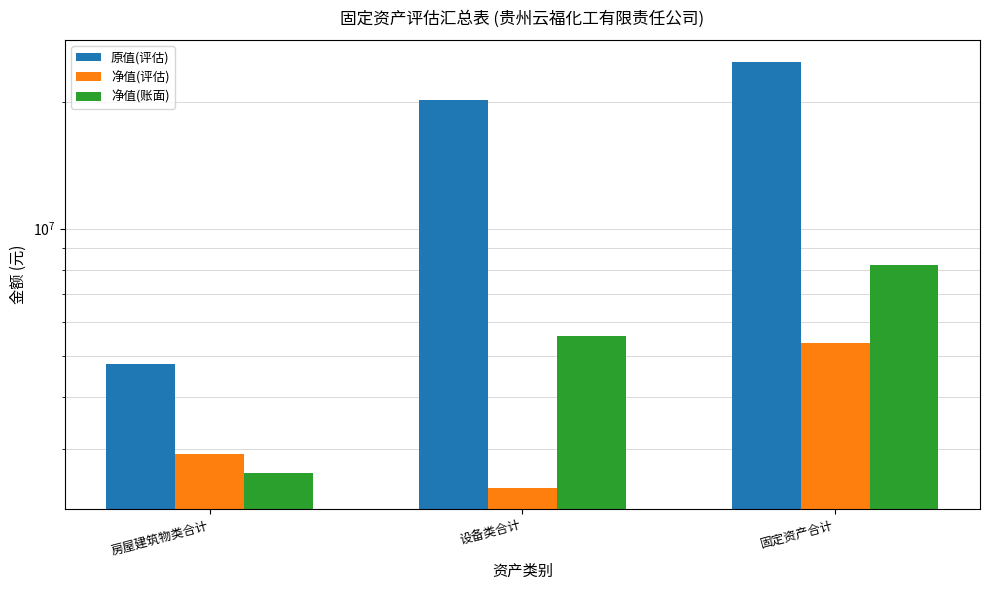

The 净值(账面) series shows 8200715.0 at 固定资产合计. True or false?

True